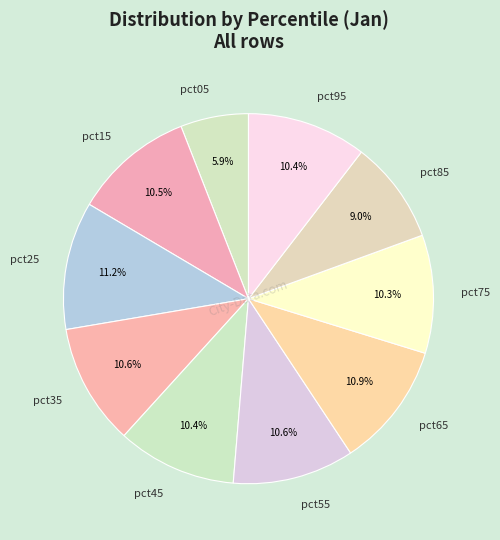

How many segments does this pie chart have?

10